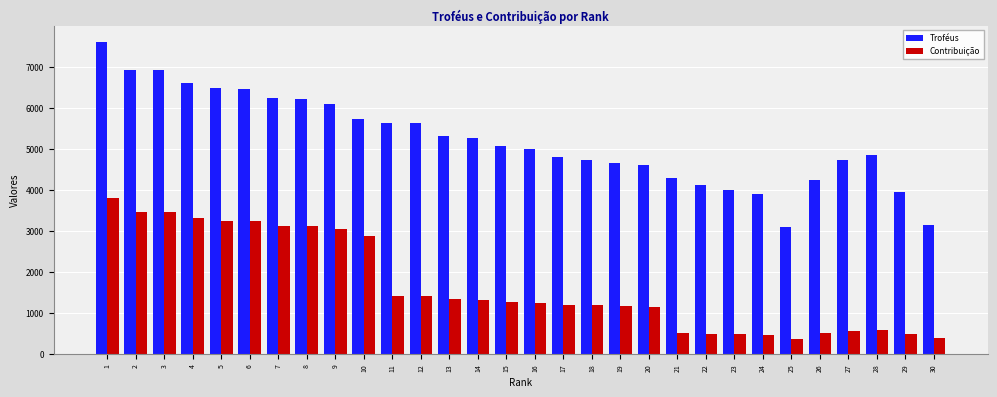

How many categories are shown in the chart?

30